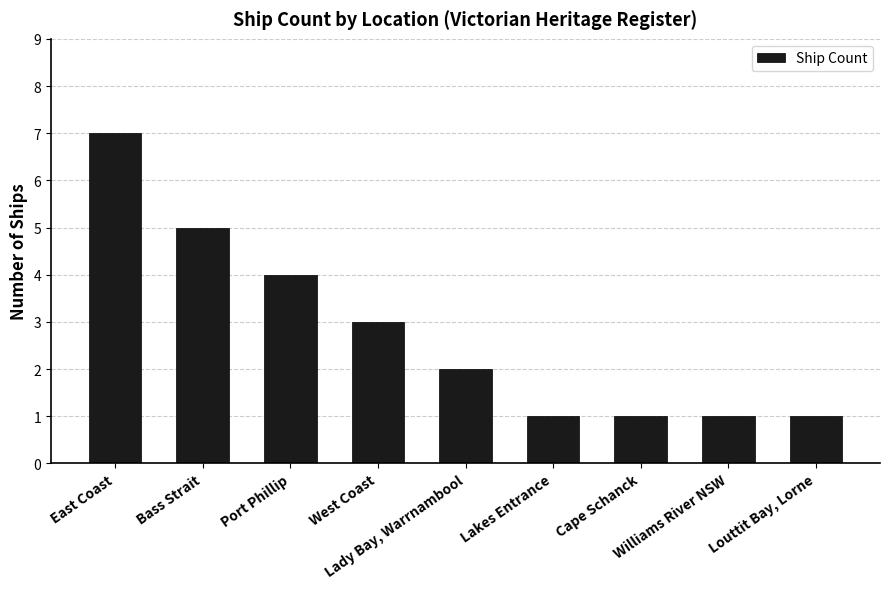

How many data points are less than 2?

4